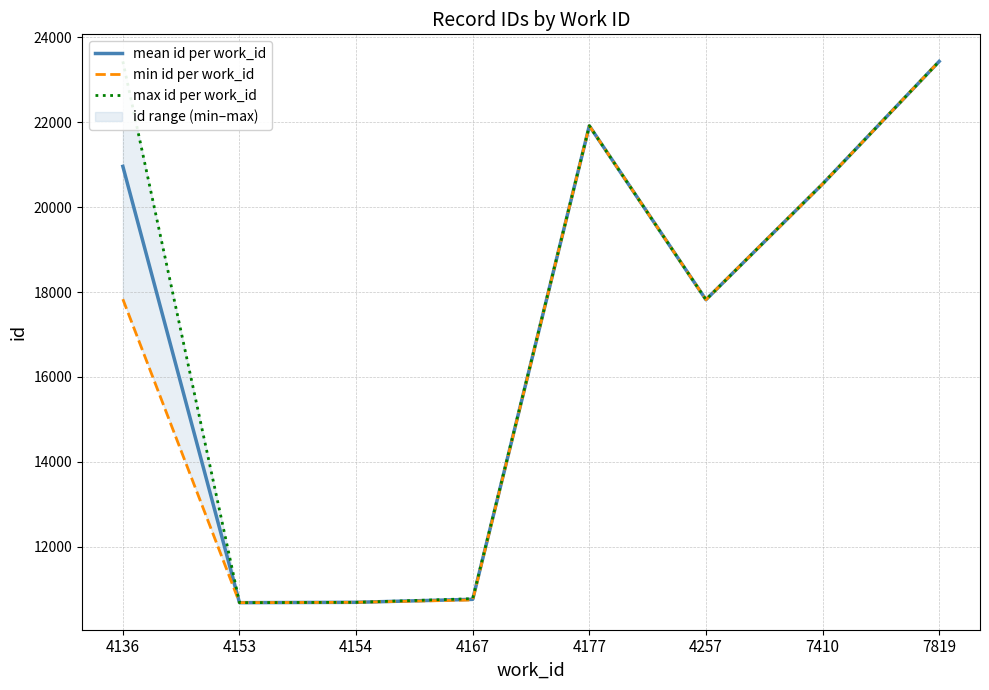

List the series in order of their overall mean, lowest first.

min id per work_id, mean id per work_id, max id per work_id